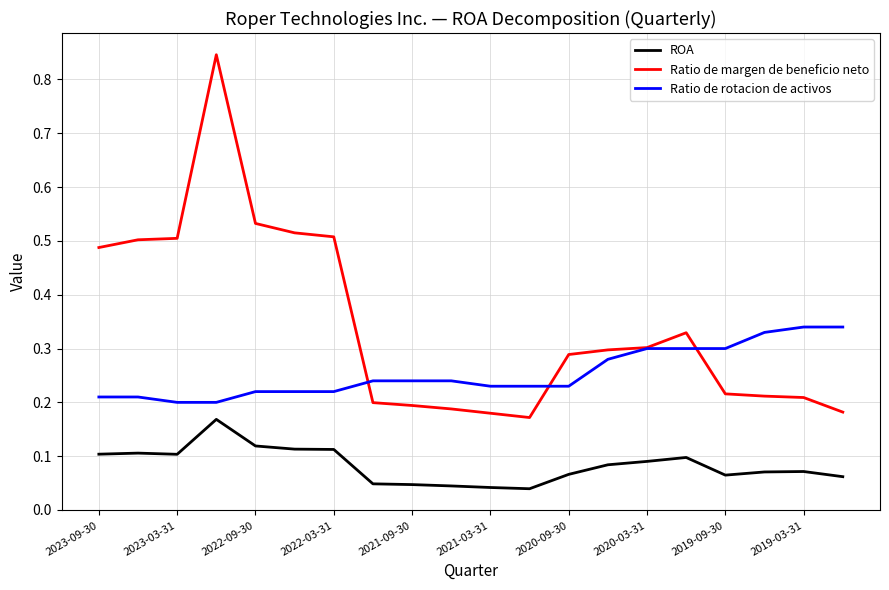

Which series has the widest spread of values?

Ratio de margen de beneficio neto